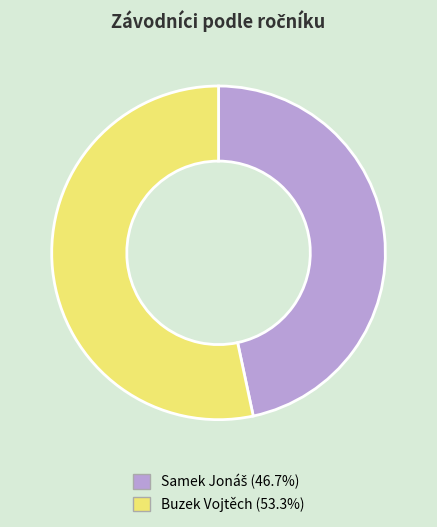

Which slice is the largest?

Buzek Vojtěch